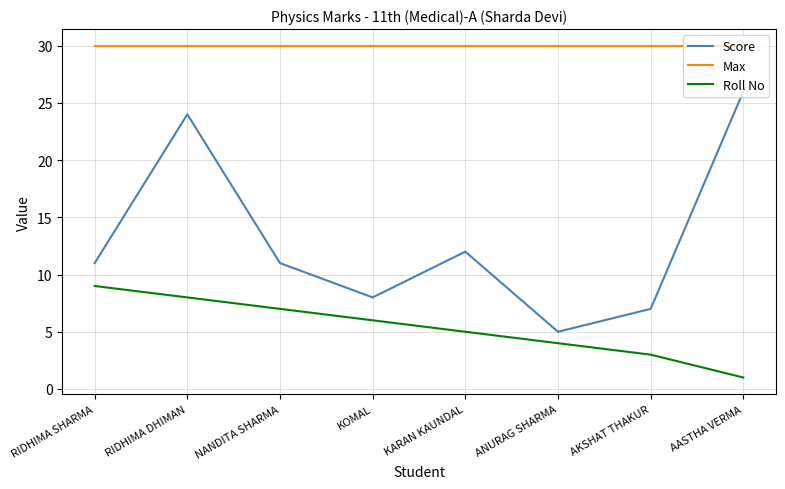

What is the sum of all Max values?

240